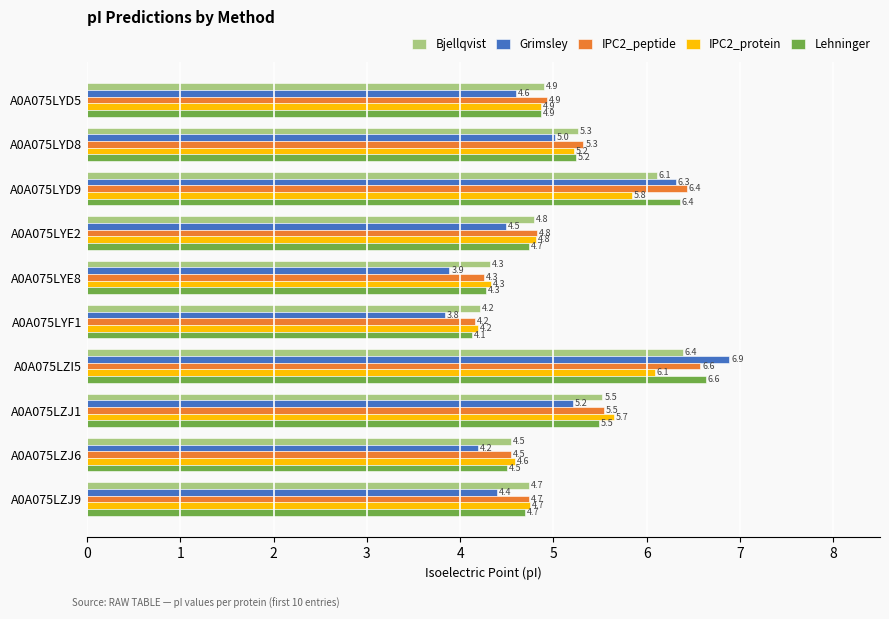

What is the greatest value displayed?

6.9